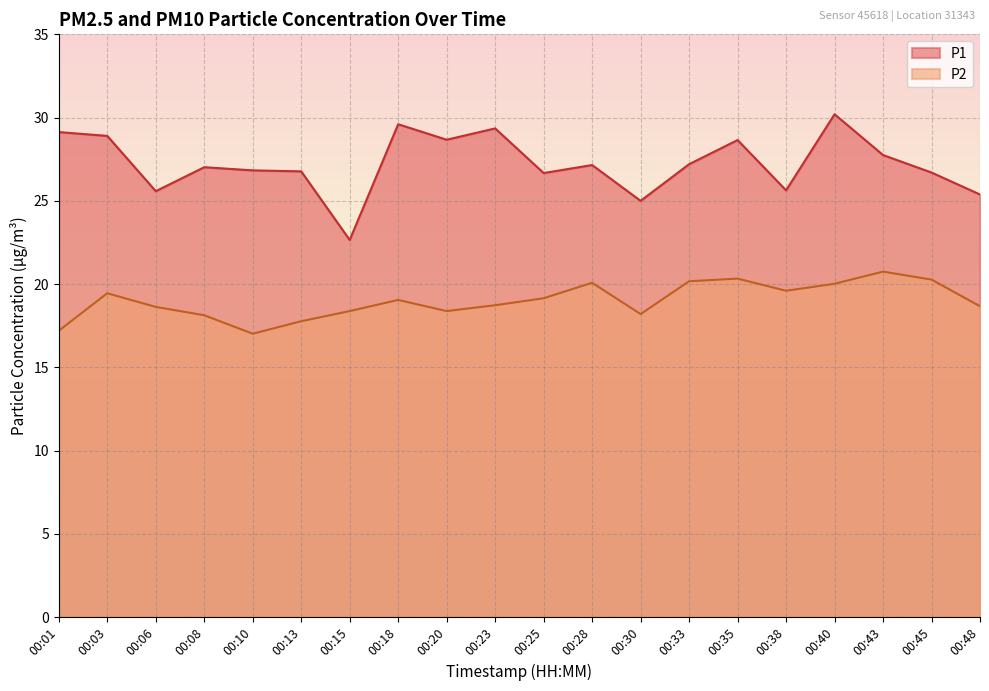

Is it true that P2 equals 18.1 at 00:08?

True